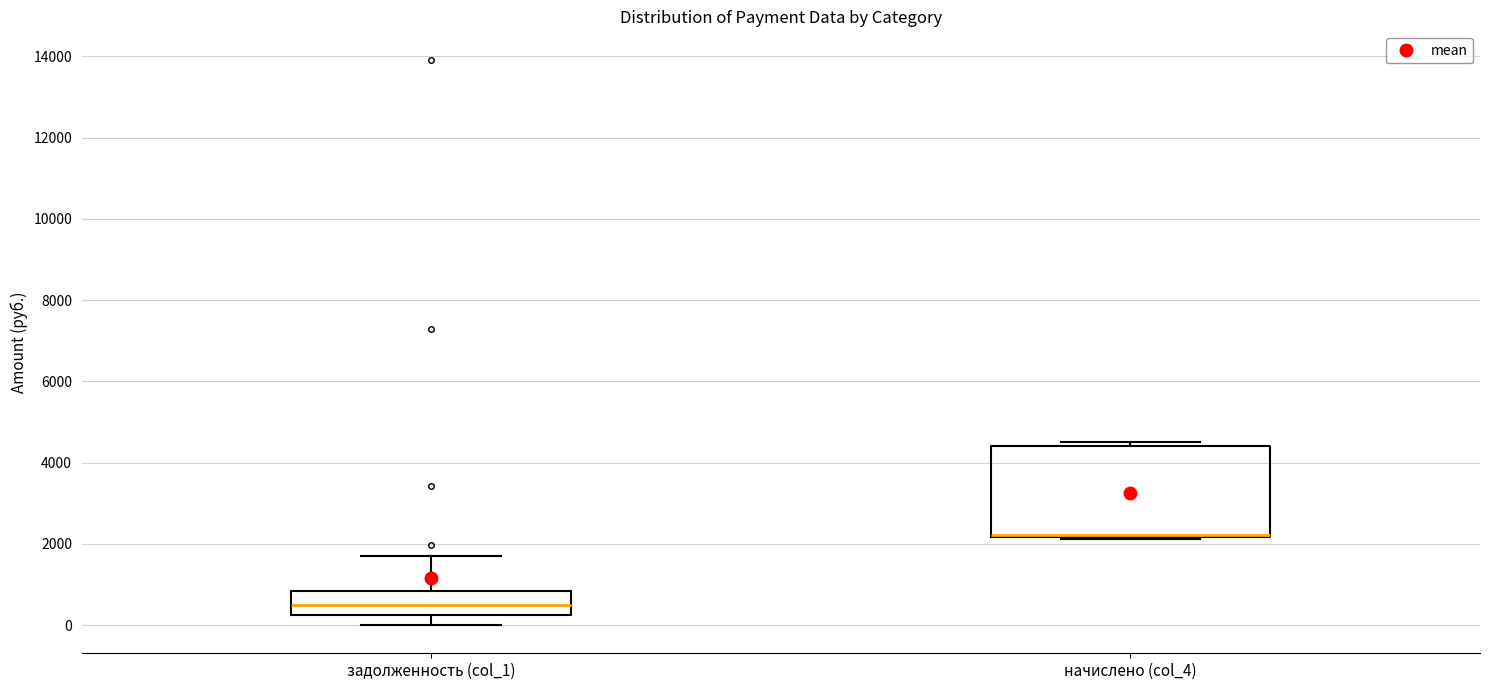

Where does the median line of the box for задолженность (col_1) sit on the y-axis? The values are not printed on the chart, so give them approximately, as read against the axis.

400